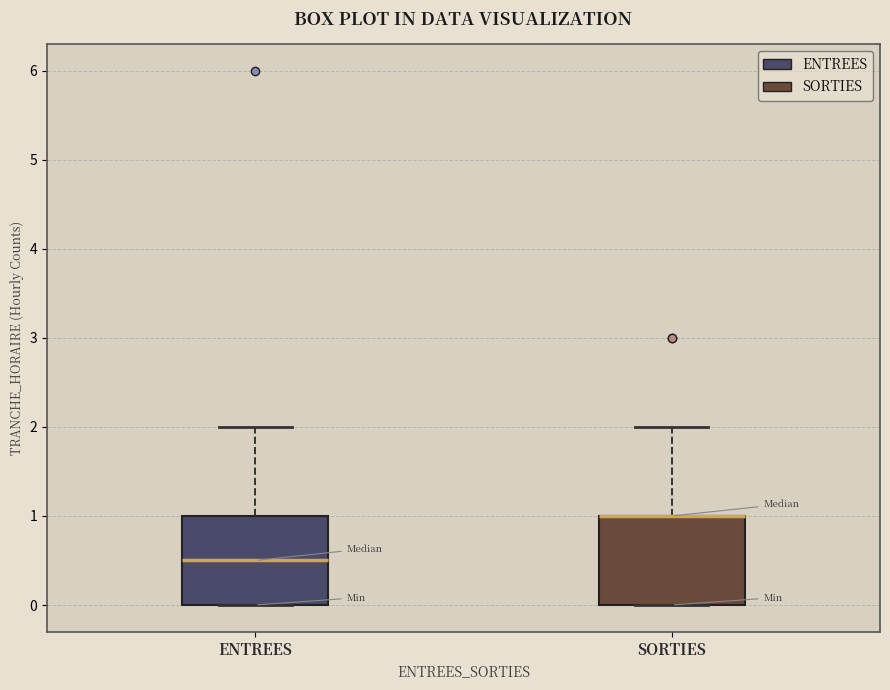

Reading left to right, transcribe this box plot: for each box, give where its median line is, the range the box spans, and where its two whiskers end, as read against the y-axis. The values are not printed on the chart, so give them approximately, as read against the axis.

ENTREES: median 0.5, box 0.0 to 1.0, whiskers 0.0 to 2.0
SORTIES: median 1.0 (drawn on the box's upper edge), box 0.0 to 1.0, whiskers 0.0 to 2.0